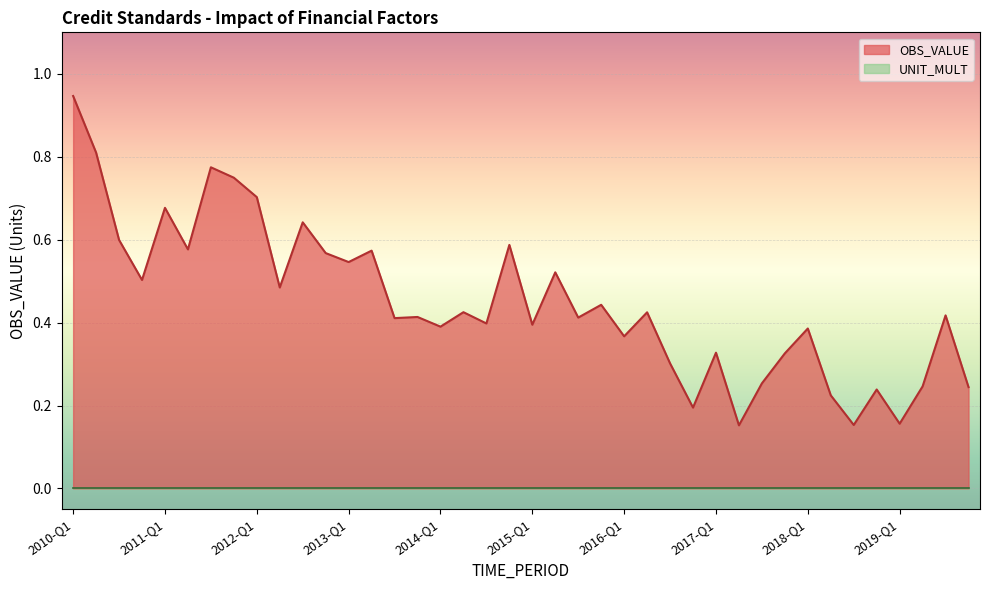

Reading right to left, what are all the values shown in this chart?

0.2	0.4	0.2	0.2	0.2	0.2	0.2	0.4	0.3	0.3	0.2	0.3	0.2	0.3	0.4	0.4	0.4	0.4	0.5	0.4	0.6	0.4	0.4	0.4	0.4	0.4	0.6	0.5	0.6	0.6	0.5	0.7	0.7	0.8	0.6	0.7	0.5	0.6	0.8	0.9